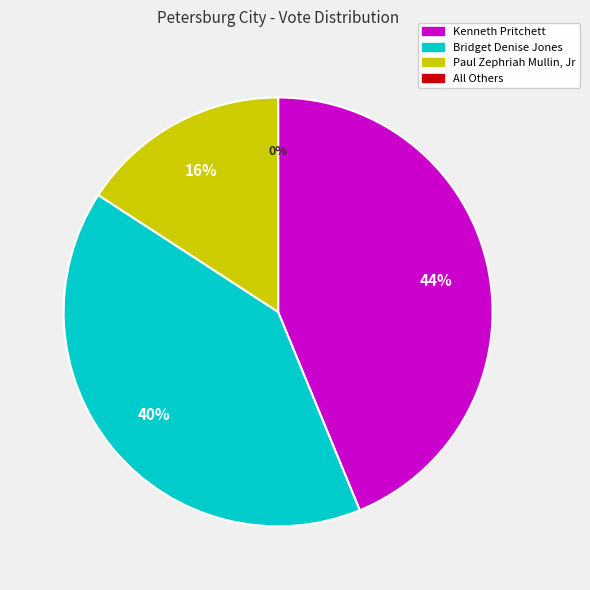

What percentage is the Paul Zephriah Mullin, Jr slice, to the nearest percent?

16%